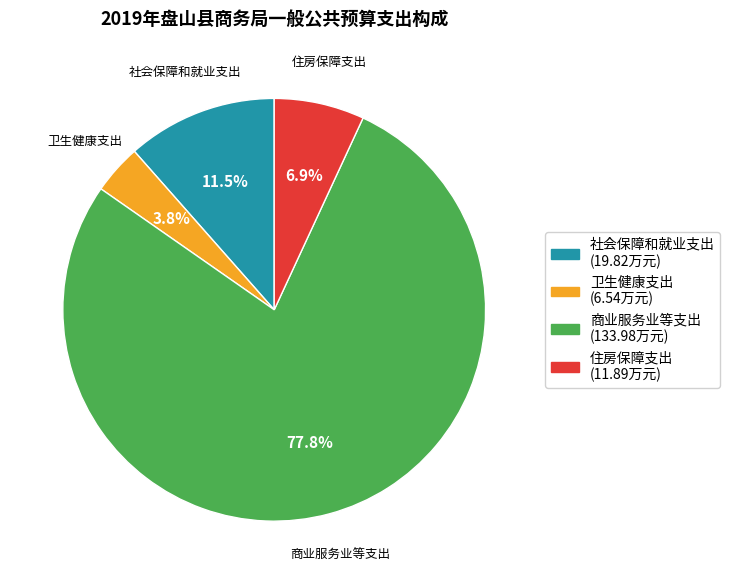

What is the smallest slice in the pie chart?

卫生健康支出